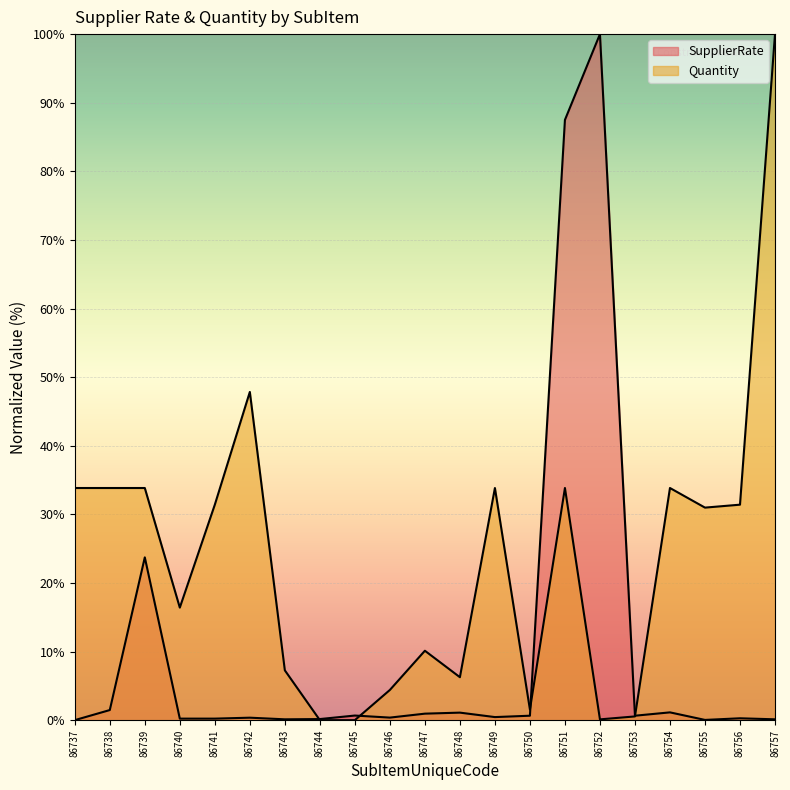

Is the value of Quantity at 86746 greater than the value of SupplierRate at 86746?

Yes